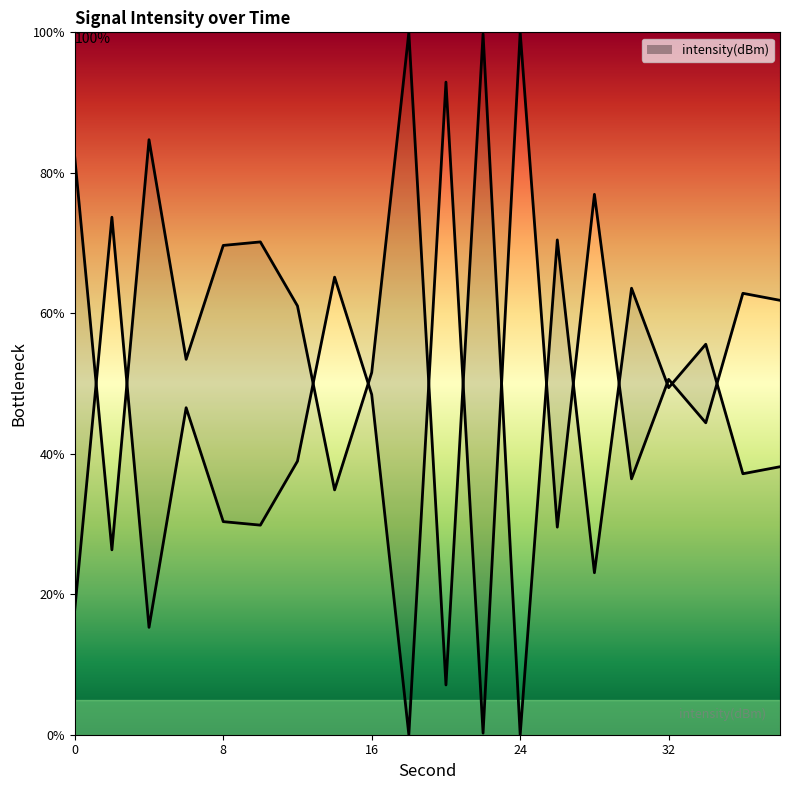

Is it true that the value at 8 is 69.7?

True